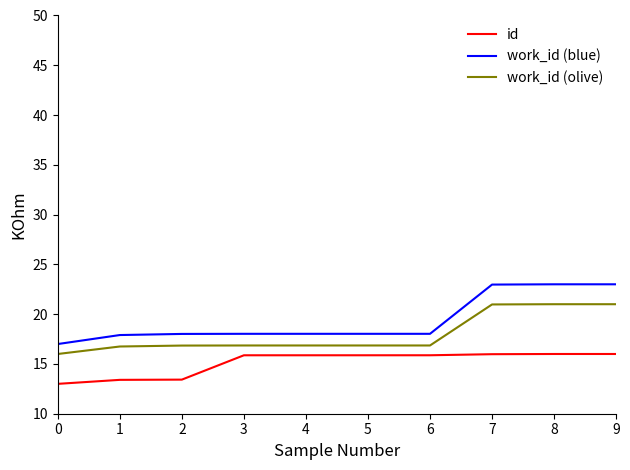

What is the sum of the work_id (olive) values at 4 and 6?

33.7